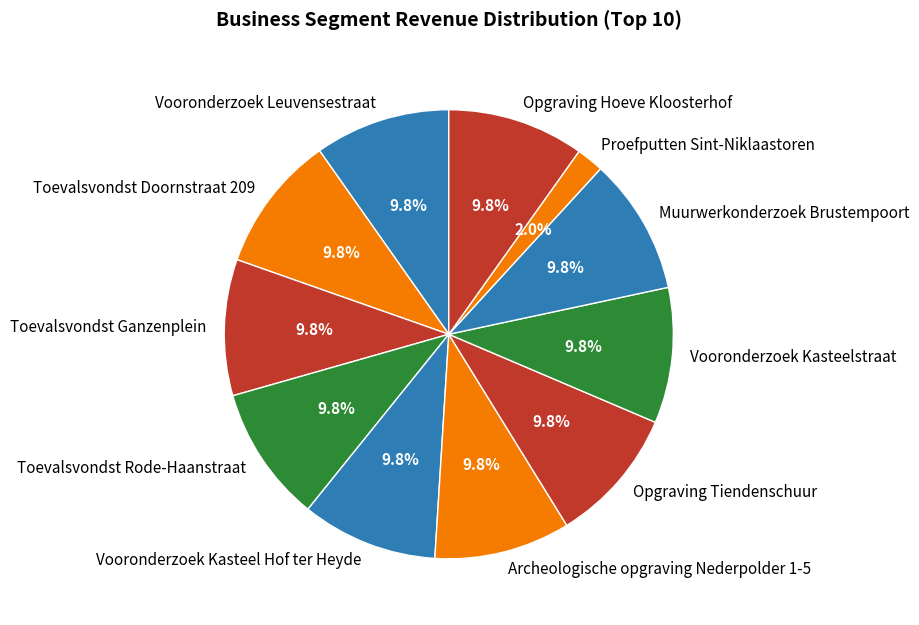

Is it true that Toevalsvondst Doornstraat 209 is 10% of the pie?

True